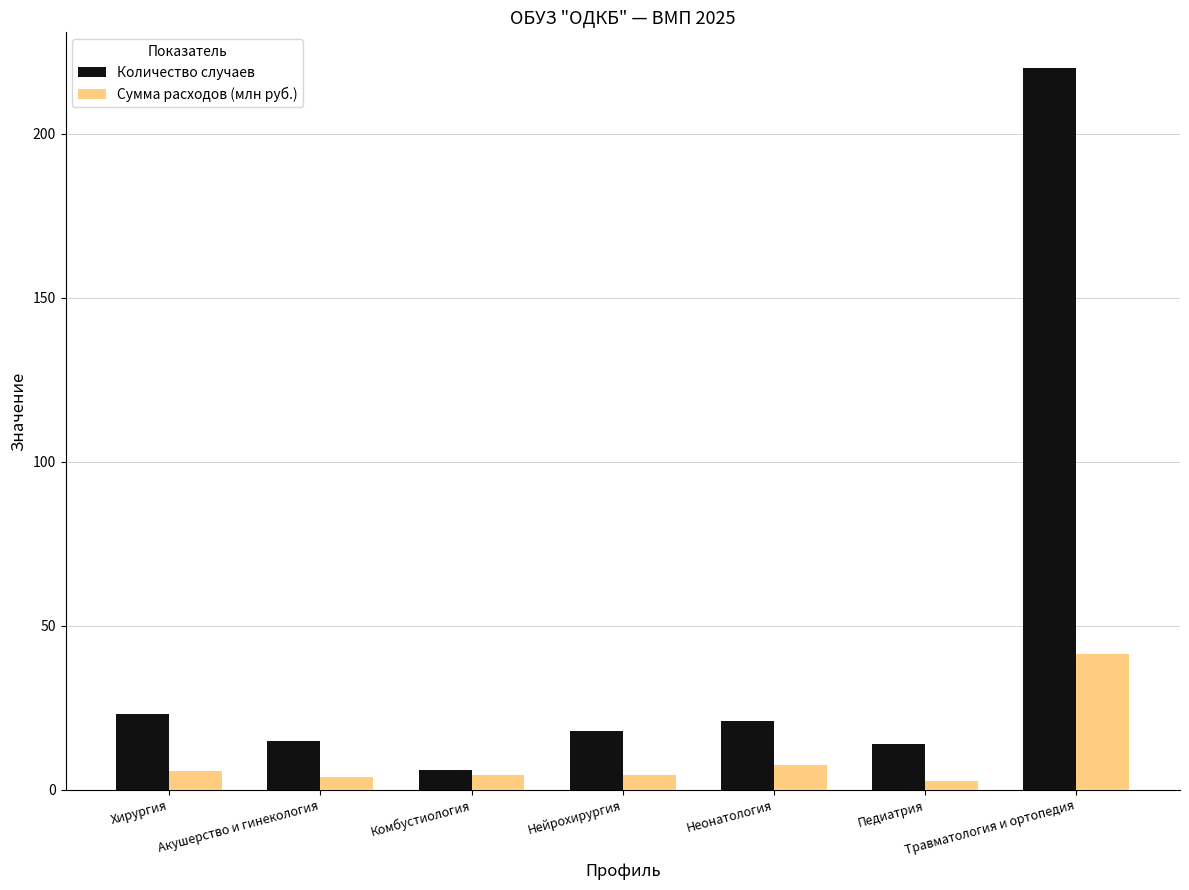

What is the sum of all Сумма расходов (млн руб.) values?

70.2